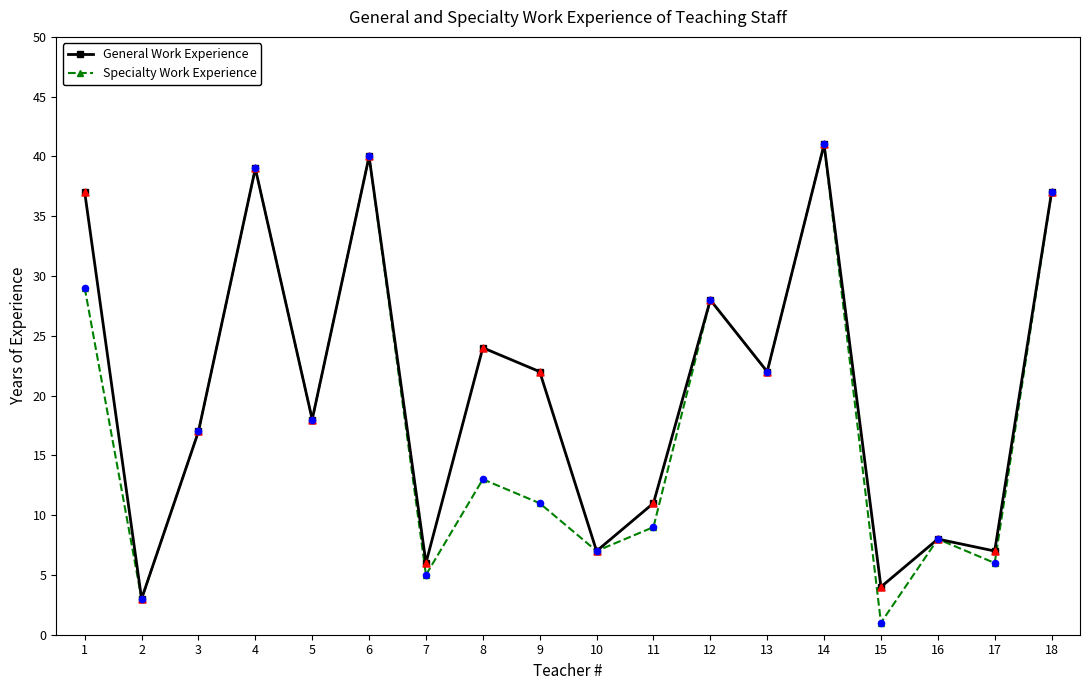

Which series has the largest total across all categories?

General Work Experience